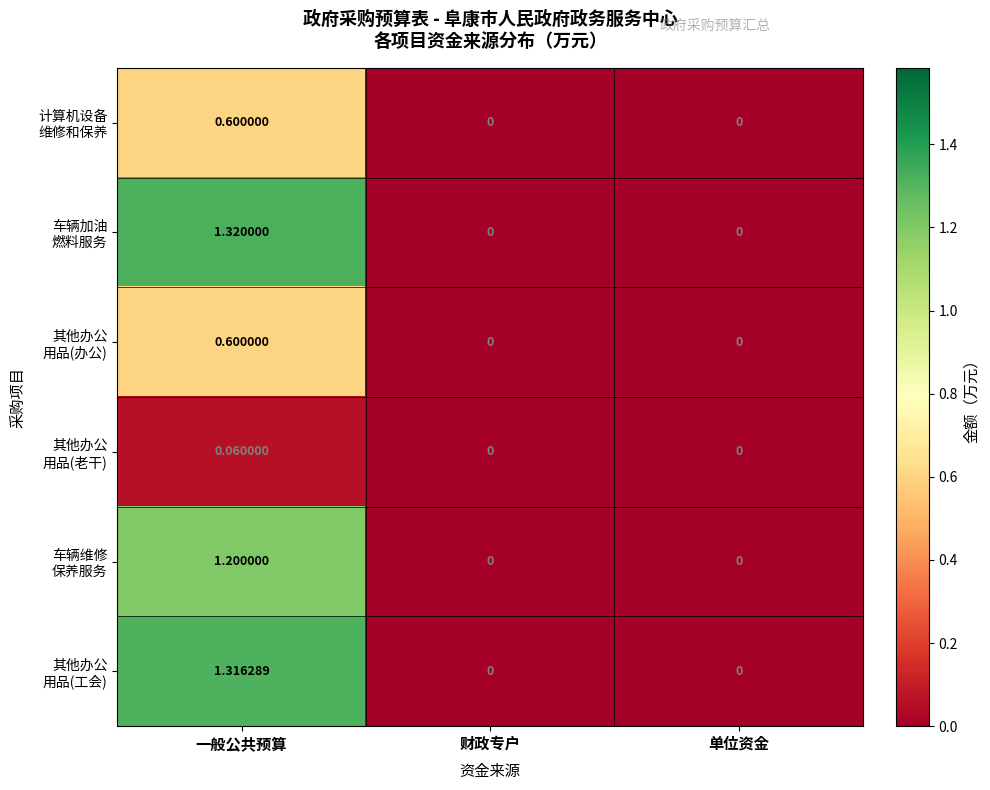

At which category is the sum across all series the highest?

一般公共预算